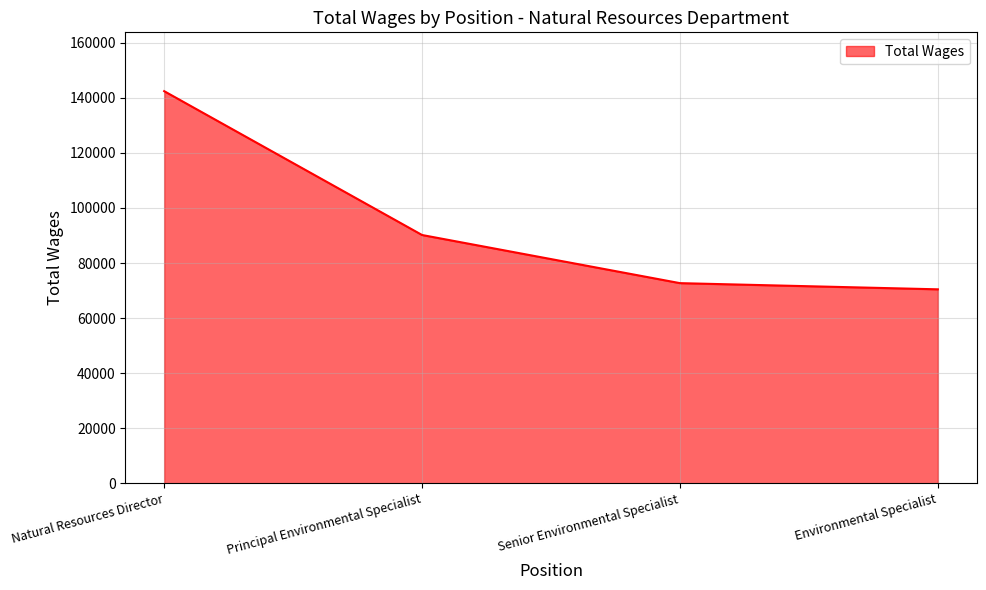

At which label is the value closest to 106437?

Principal Environmental Specialist